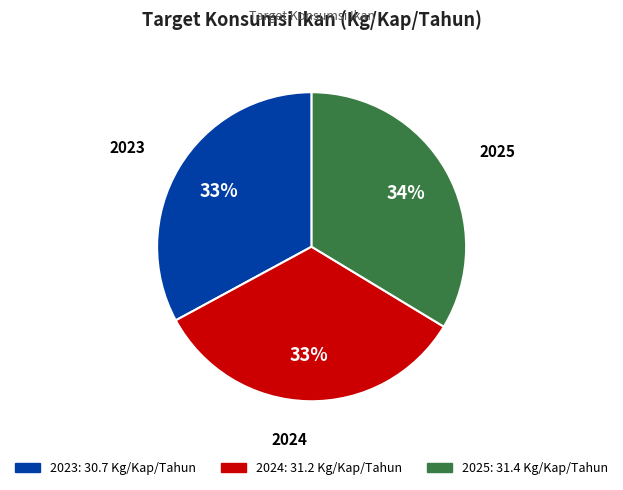

Which category has the smallest portion of the pie?

2023